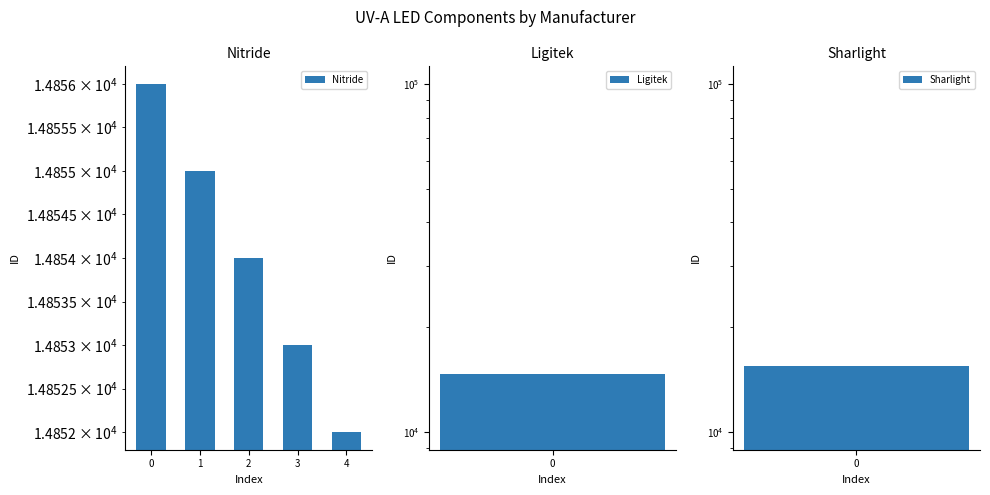

What is the maximum value shown in the chart?

14856